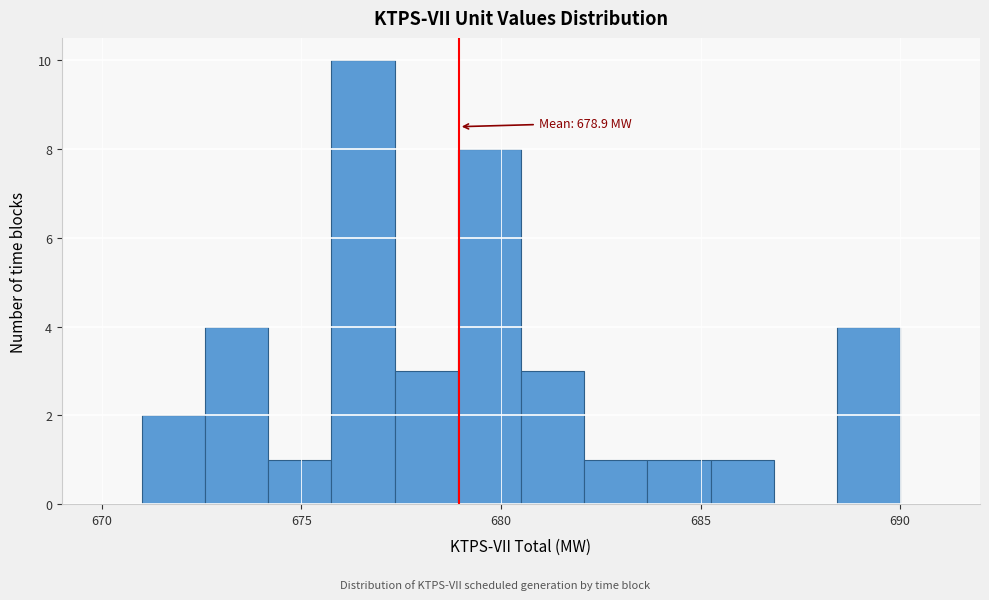

Around what value on the x-axis is the tallest bar? Give the approximate position of its centre, as read against the axis.

676.5